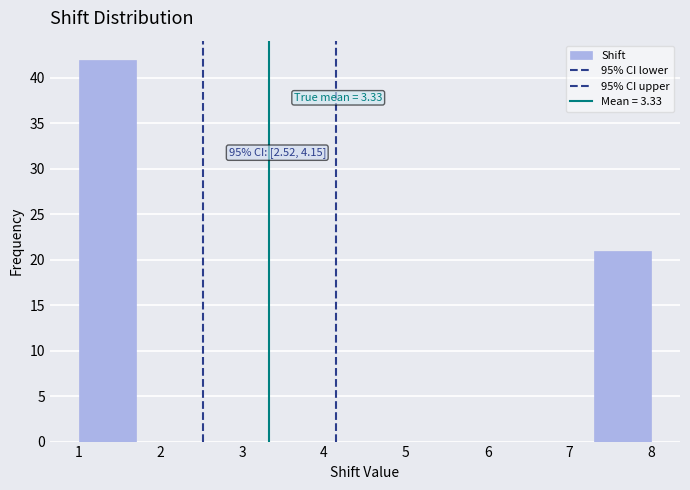

Which range on the x-axis has the tallest bar?

1.0 to 1.7